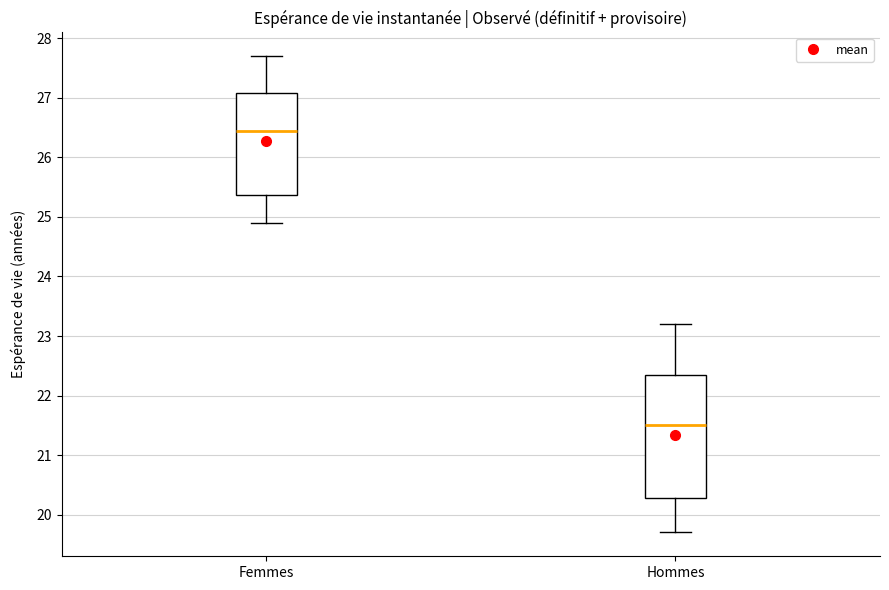

Which box is the tallest, from its lower edge to its upper edge?

Hommes